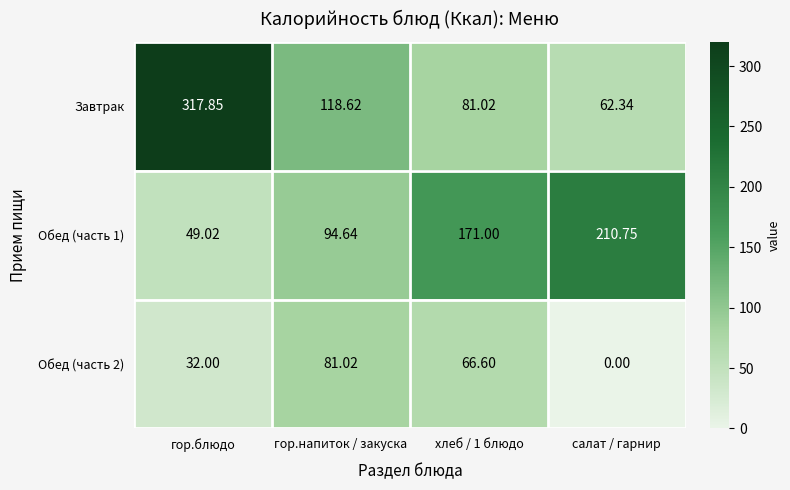

At which label does Обед (часть 1) reach its peak?

салат / гарнир